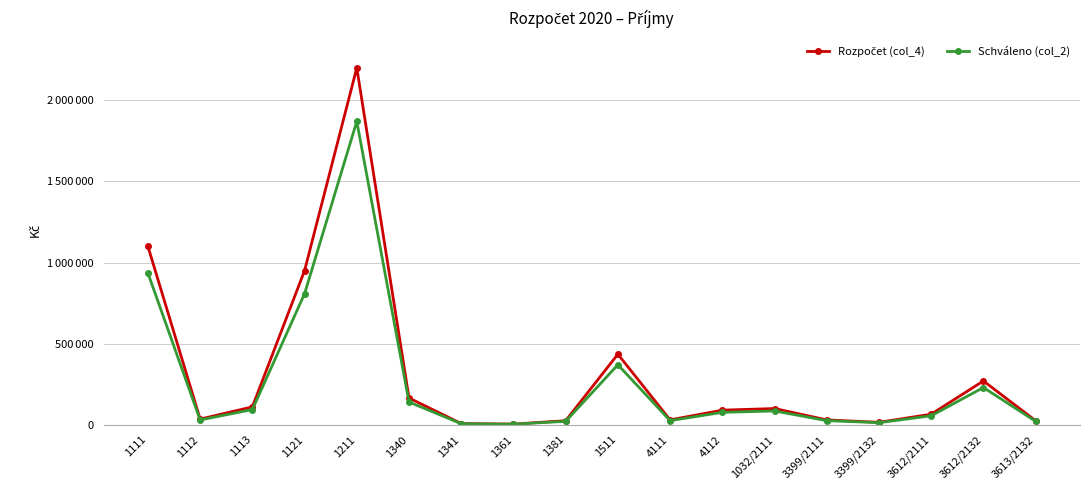

True or false: Rozpočet (col_4) and Schváleno (col_2) intersect in this chart.

False